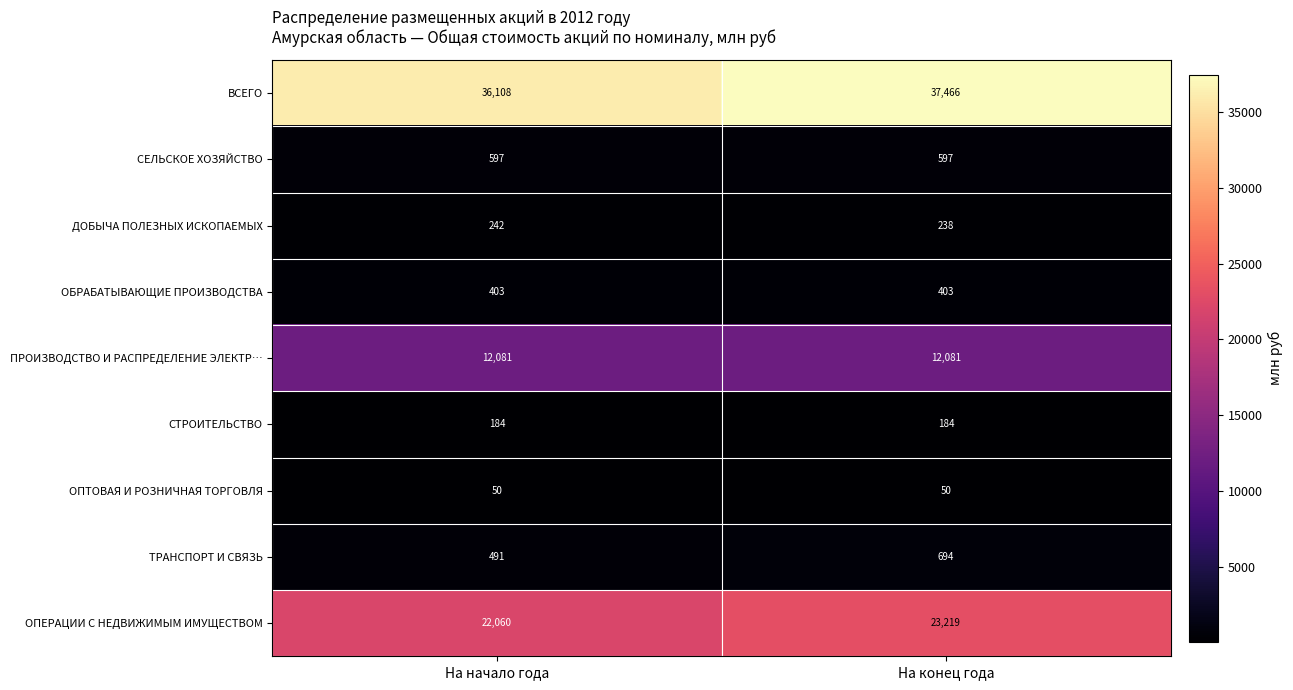

Which series has the largest range (max minus min)?

ВСЕГО